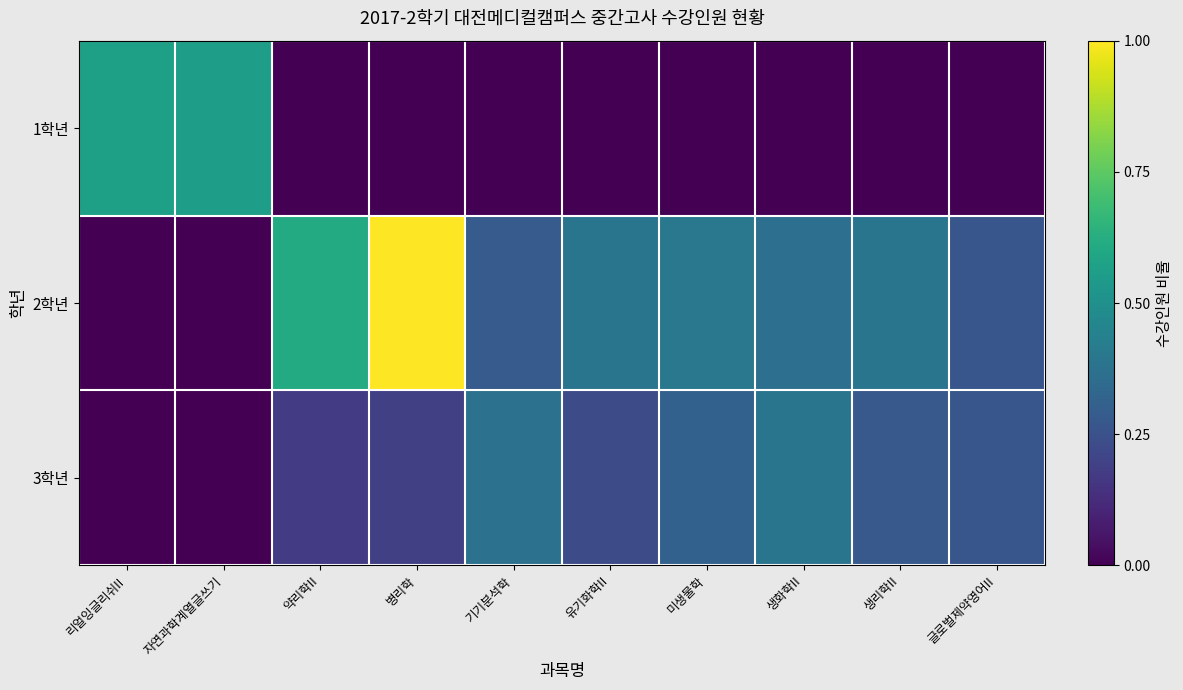

Rank the series at 병리학 from lowest to highest value.

1학년, 3학년, 2학년